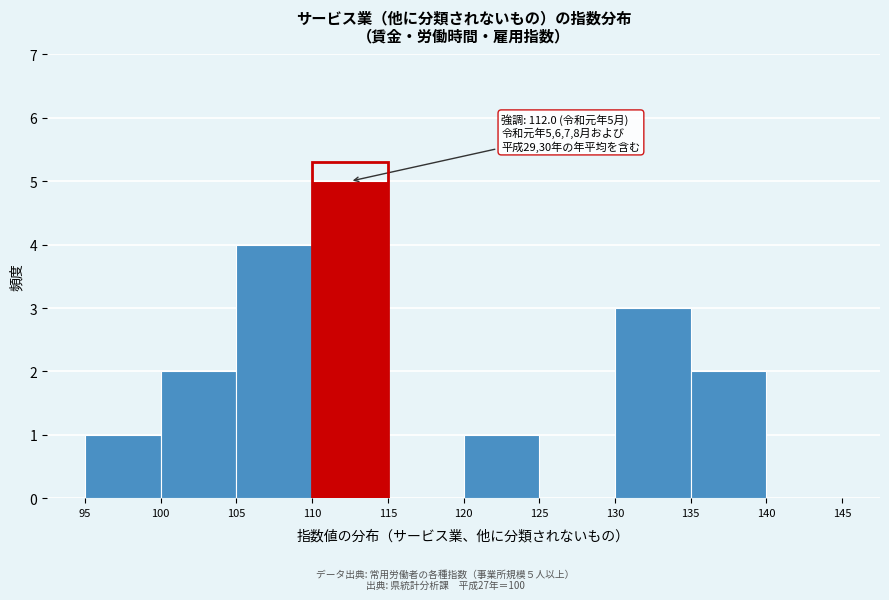

Which range on the x-axis has the tallest bar?

110 to 115